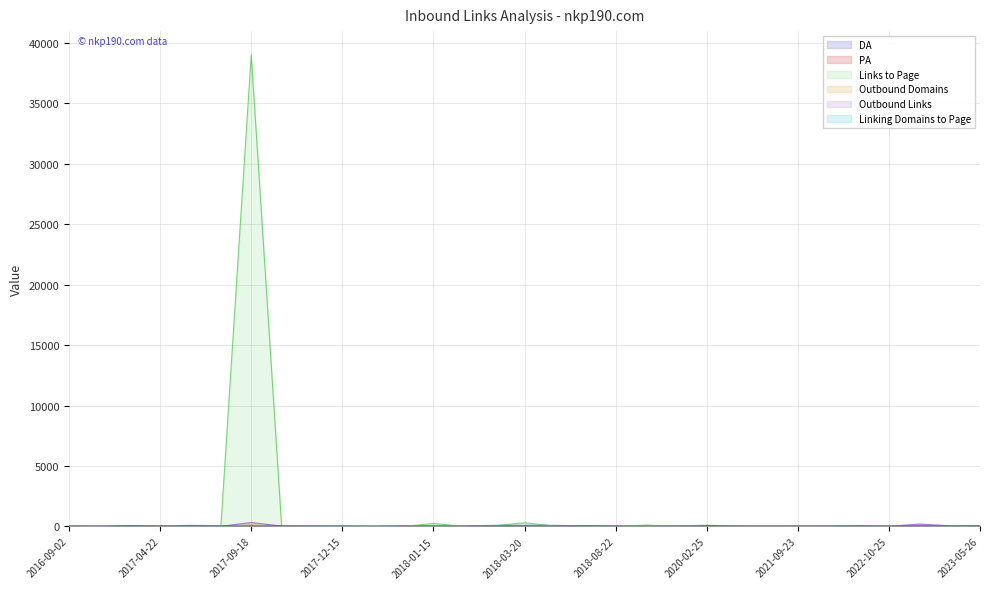

What is the label of the 18th point from the left?

2018-06-13